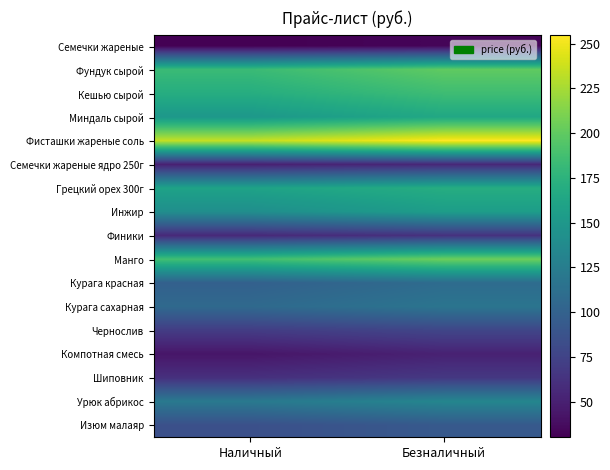

Which series has the largest total across all categories?

Фисташки жареные соль